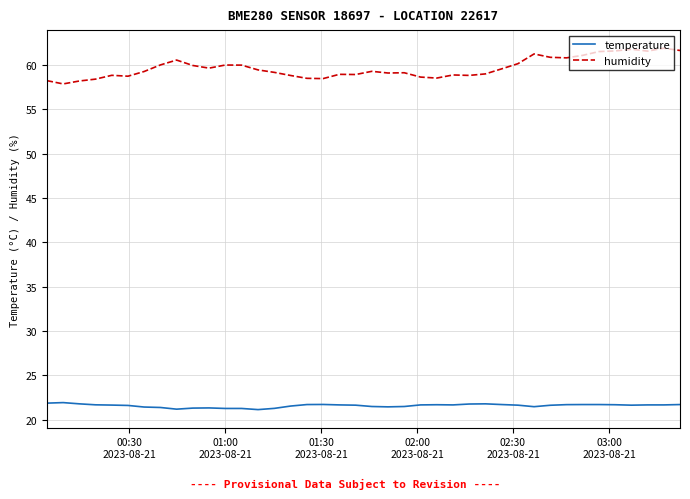

True or false: temperature and humidity cross at least once.

False